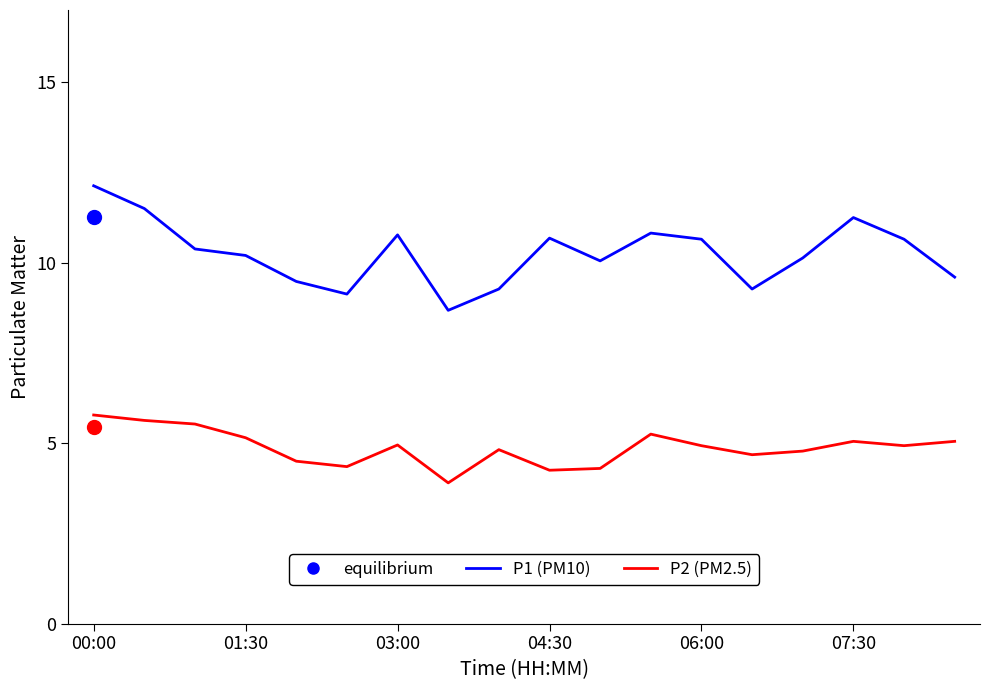

Which series has the widest spread of values?

P1 (PM10)